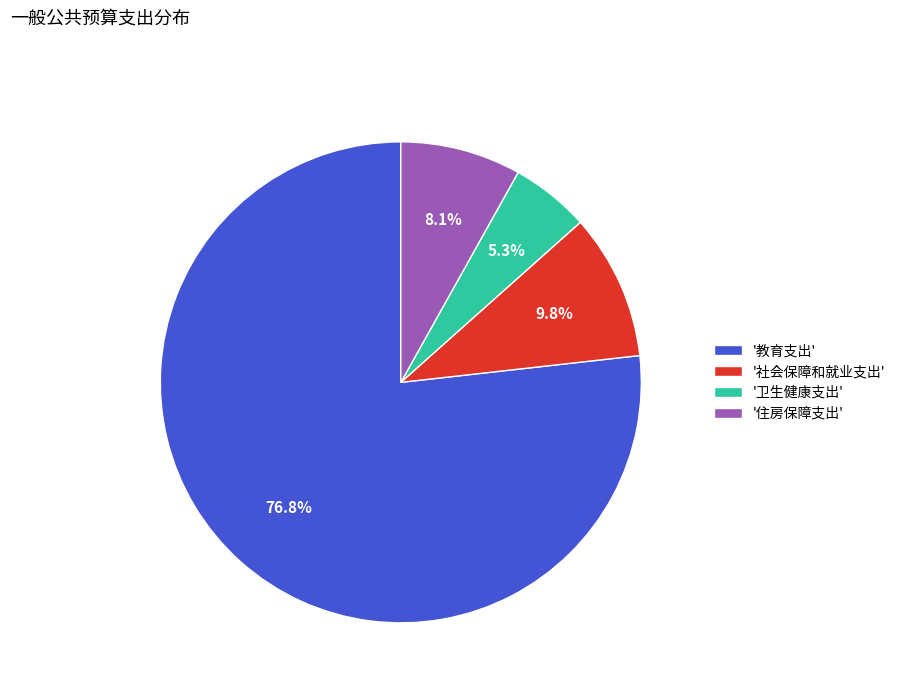

What is the largest slice in the pie chart?

'教育支出'